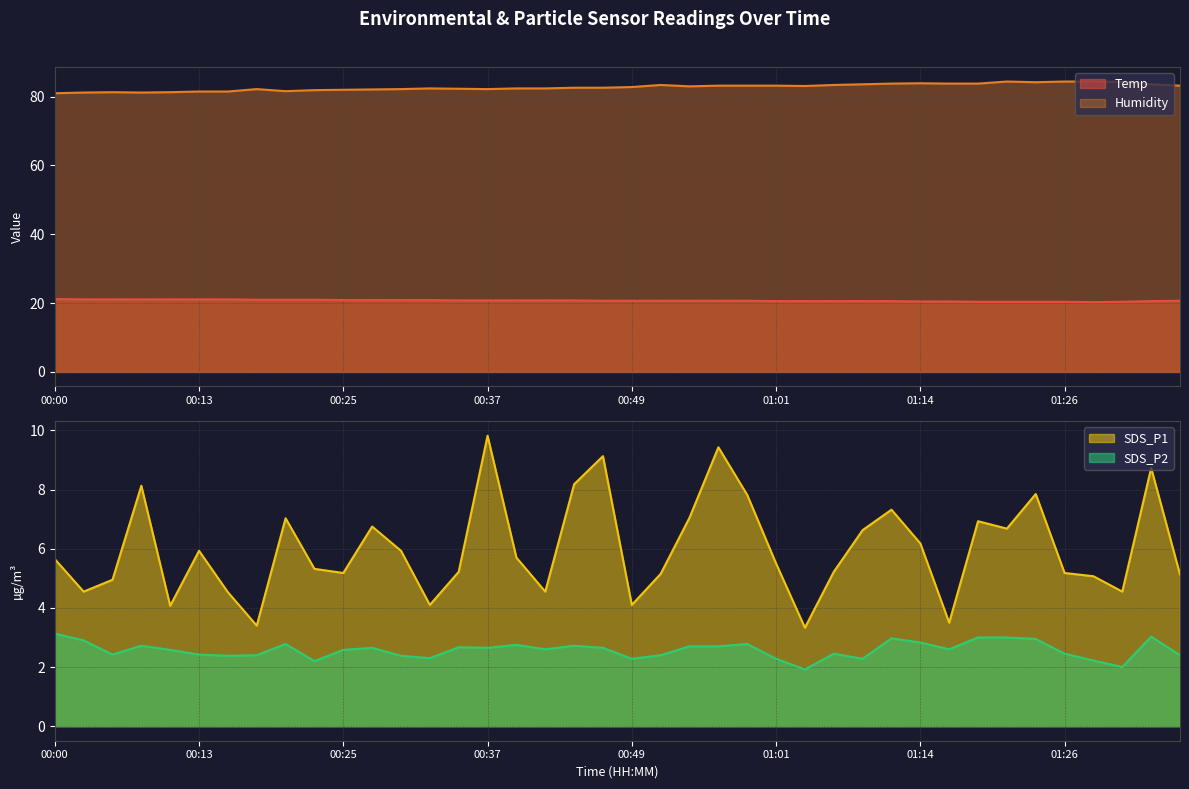

Reading left to right, transcribe all the data shown in this chart.

Temp: 21.2	21.1	21.1	21.1	21.1	21.1	21.1	21.0	21.0	21.0	20.9	20.9	20.9	20.9	20.8	20.8	20.8	20.8	20.8	20.7	20.7	20.7	20.7	20.7	20.7	20.6	20.6	20.6	20.6	20.6	20.5	20.5	20.4	20.4	20.4	20.4	20.3	20.4	20.6	20.7
Humidity: 81.0	81.2	81.3	81.2	81.3	81.5	81.5	82.2	81.6	81.9	82.0	82.1	82.2	82.4	82.3	82.2	82.4	82.4	82.6	82.6	82.8	83.4	83.0	83.2	83.2	83.2	83.1	83.4	83.6	83.8	83.9	83.8	83.8	84.4	84.2	84.4	84.4	84.3	83.6	83.2
SDS_P1: 5.7	4.5	5.0	8.1	4.1	5.9	4.5	3.4	7.0	5.3	5.2	6.8	5.9	4.1	5.2	9.8	5.7	4.5	8.2	9.1	4.1	5.2	7.0	9.4	7.8	5.5	3.3	5.2	6.6	7.3	6.2	3.5	6.9	6.7	7.8	5.2	5.1	4.5	8.7	5.1
SDS_P2: 3.1	2.9	2.4	2.7	2.6	2.4	2.4	2.4	2.8	2.2	2.6	2.6	2.4	2.3	2.7	2.6	2.8	2.6	2.7	2.6	2.3	2.4	2.7	2.7	2.8	2.3	1.9	2.5	2.3	3.0	2.8	2.6	3.0	3.0	3.0	2.5	2.2	2.0	3.0	2.4